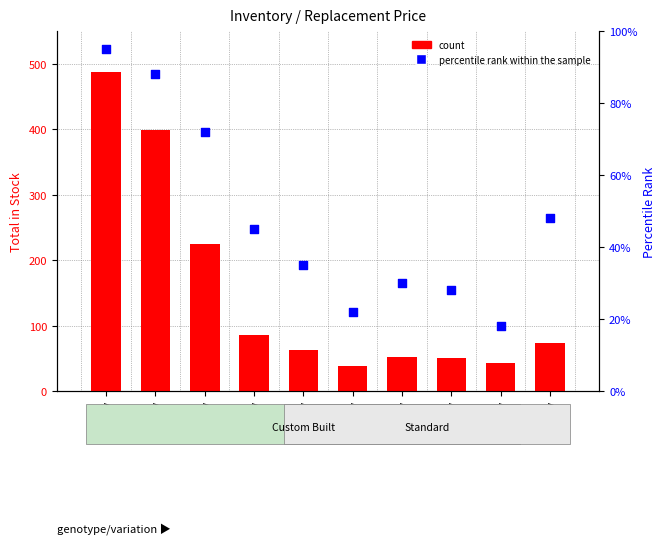

At which category is the sum across all series the highest?

ACC 221